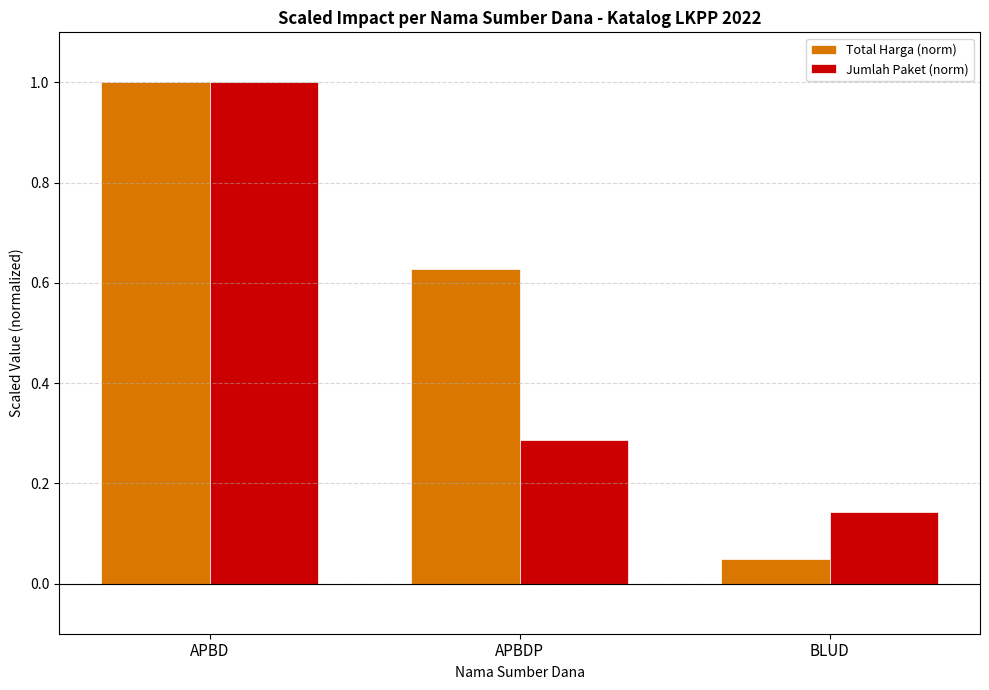

Is the value of Jumlah Paket (norm) at BLUD greater than the value of Total Harga (norm) at APBD?

No